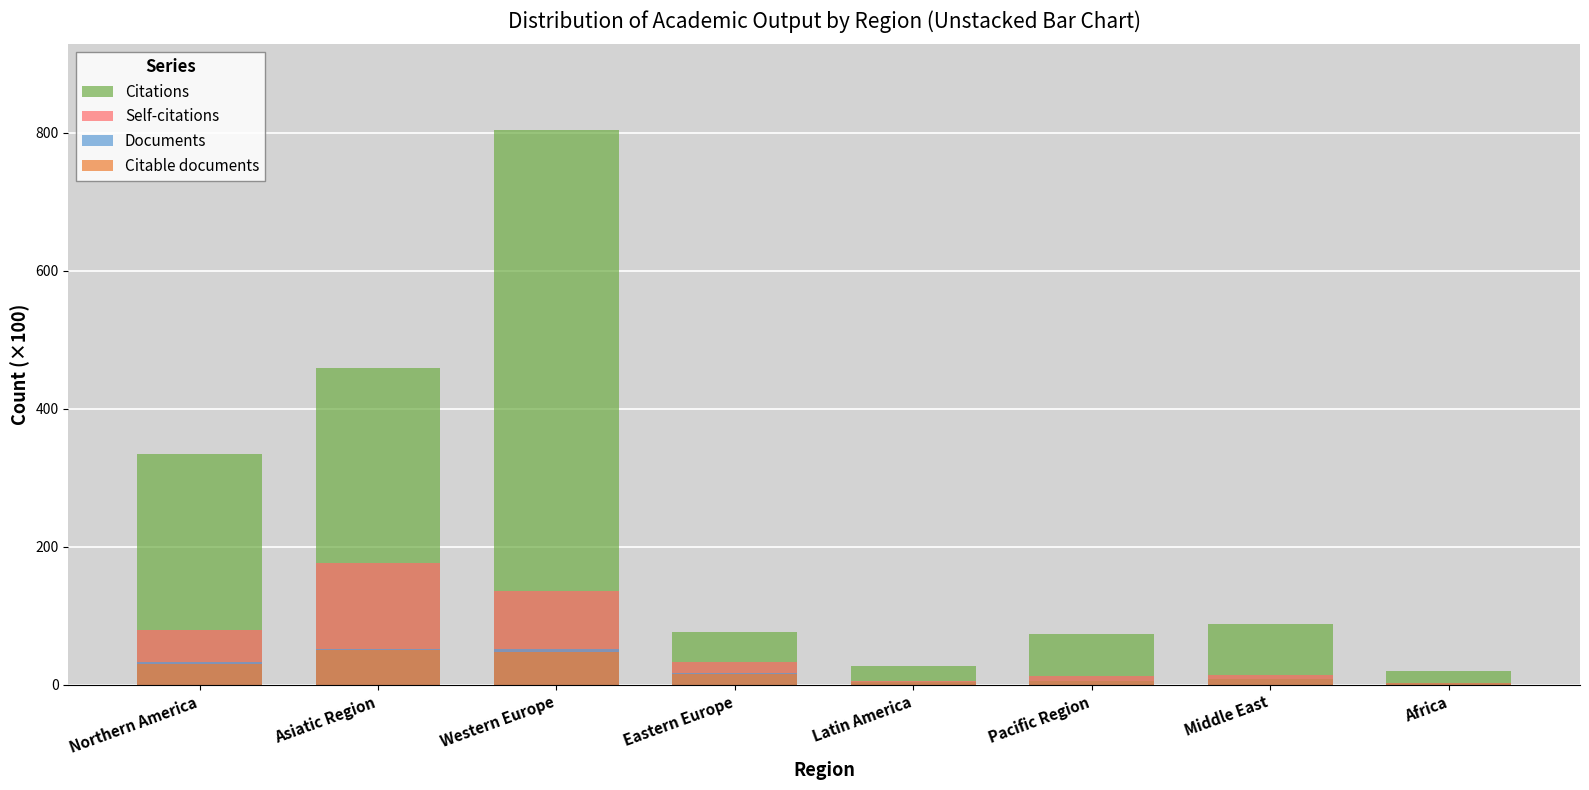

Which series has the widest spread of values?

Citations